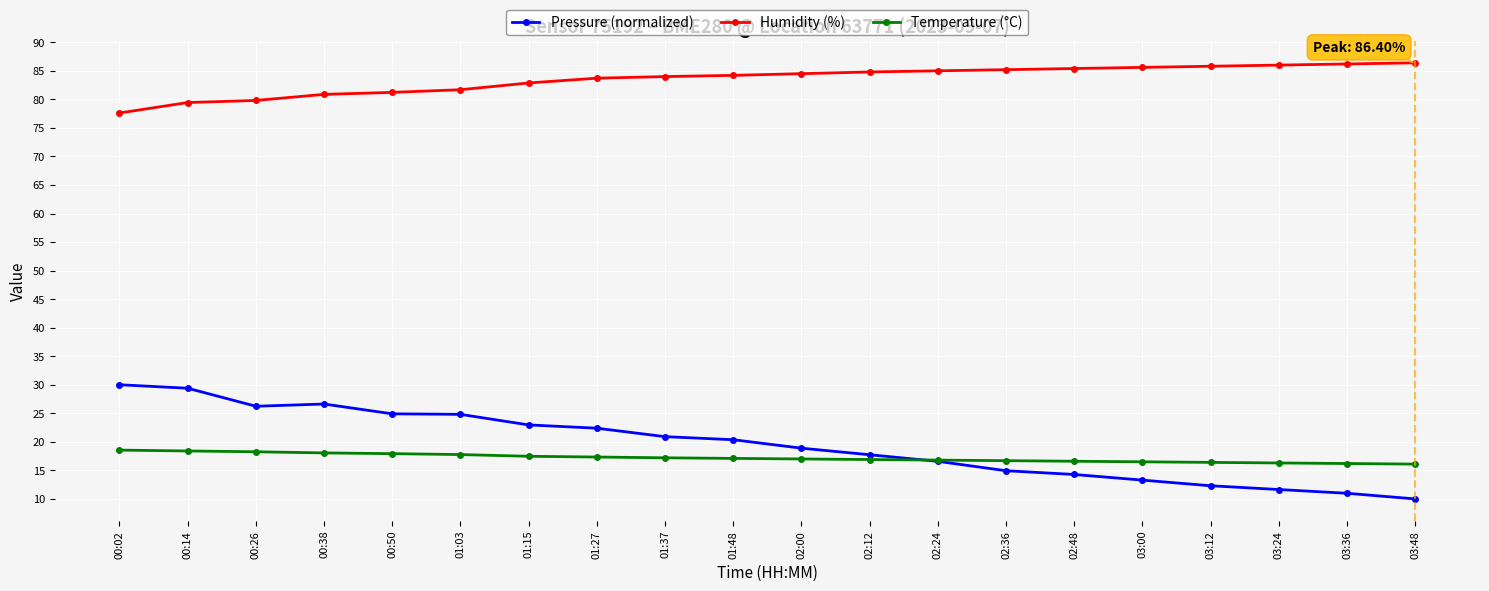

What is the difference between the highest and lowest values at 02:36?

70.3